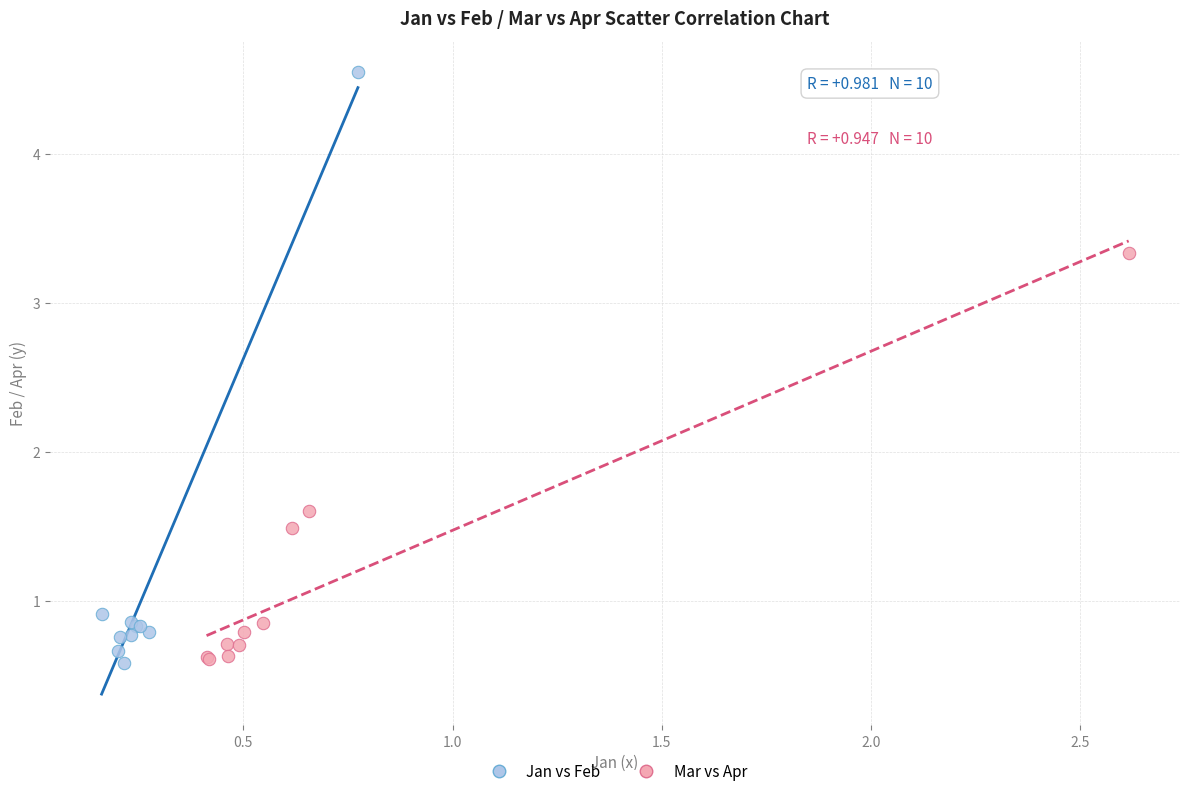

Which series has the widest spread of Y values?

Jan vs Feb